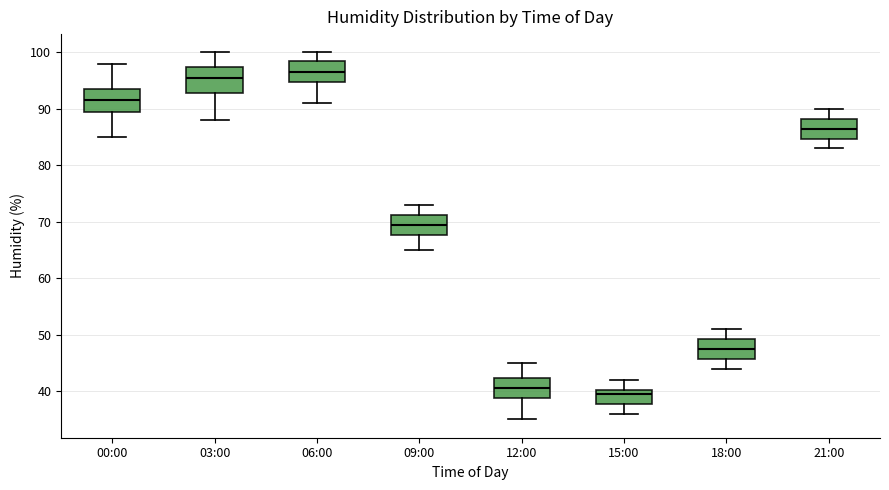

Where is the lower edge of the box for 06:00 on the y-axis? The values are not printed on the chart, so give them approximately, as read against the axis.

95